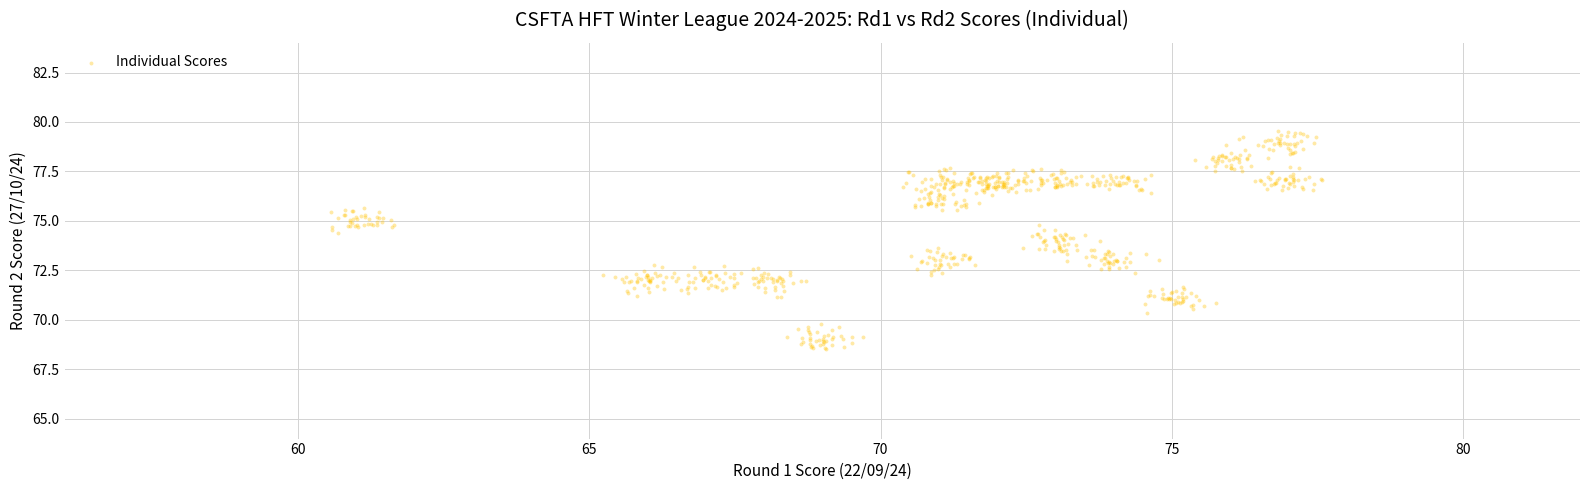

What is the range of Y values (max minus min)?

11.0